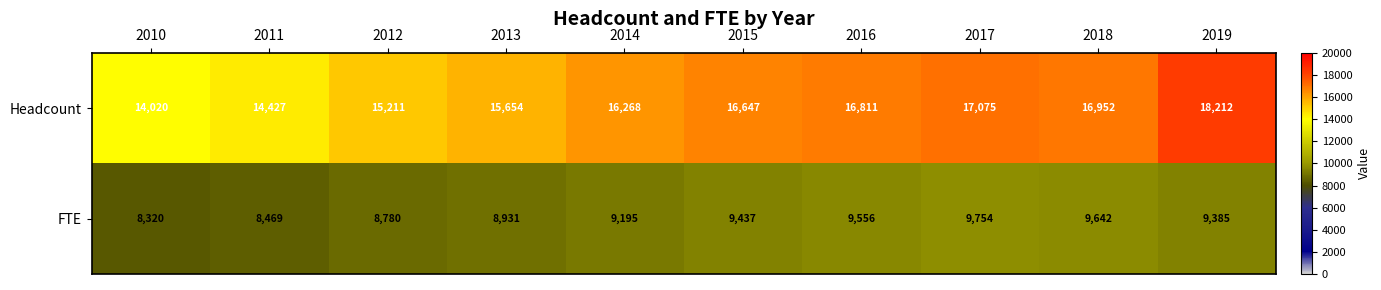

Is it true that FTE equals 8780 at 2012?

True